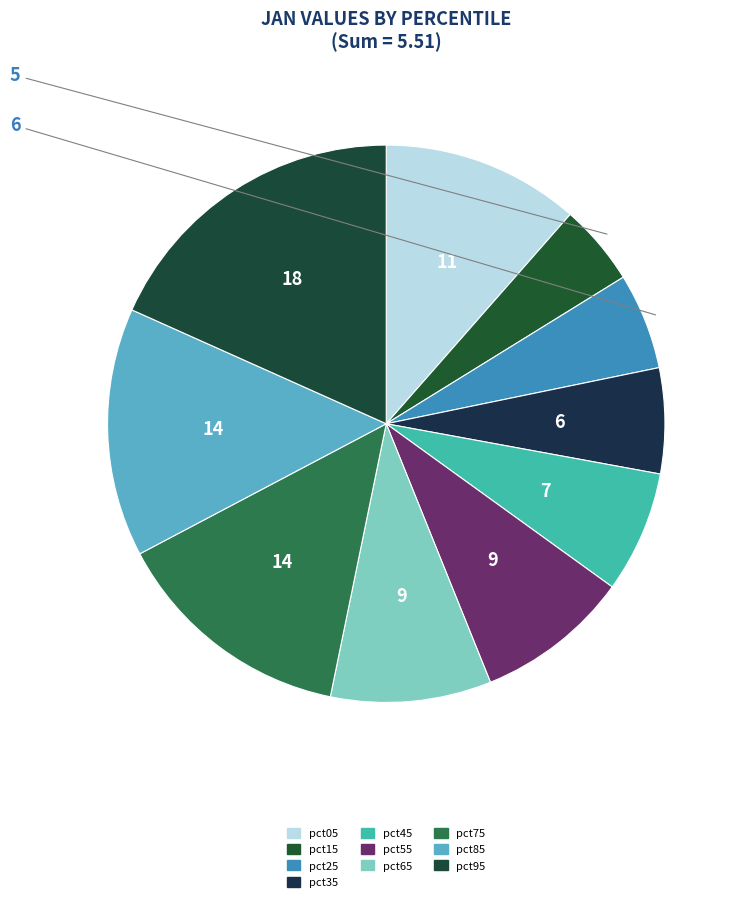

Does pct25 account for over 50% of the chart?

No